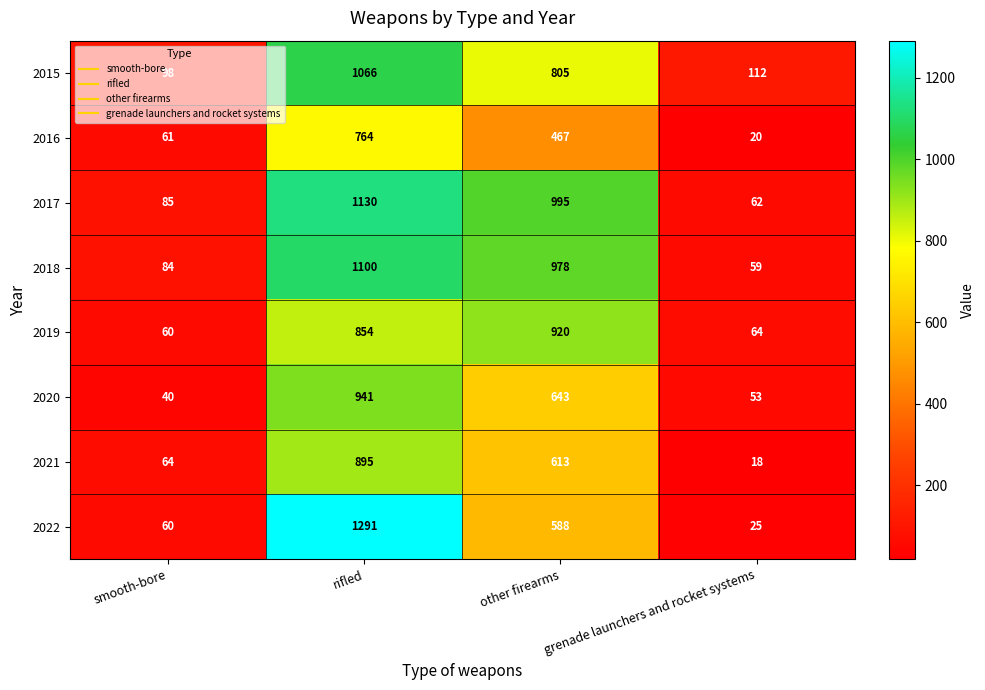

Which series changed the most between rifled and other firearms?

2022